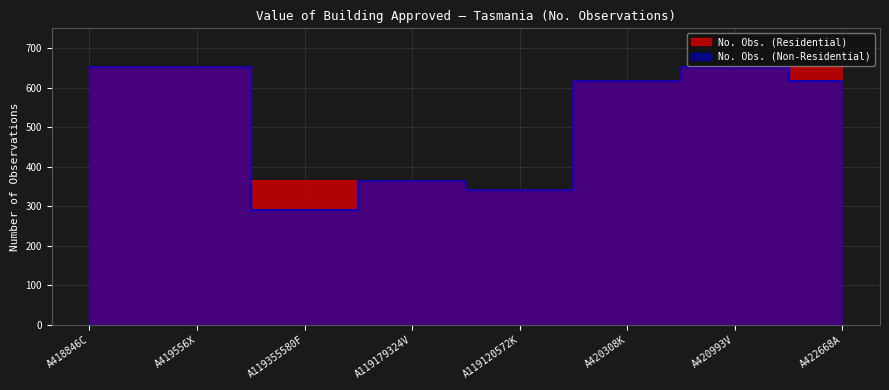

Reading left to right, transcribe all the data shown in this chart.

No. Obs. (Residential): A418846C=653	A419556X=653	A119355580F=364	A119179324V=365	A119120572K=341	A420308K=617	A420993V=653	A422668A=653
No. Obs. (Non-Residential): A418846C=653	A419556X=653	A119355580F=292	A119179324V=364	A119120572K=341	A420308K=617	A420993V=653	A422668A=617